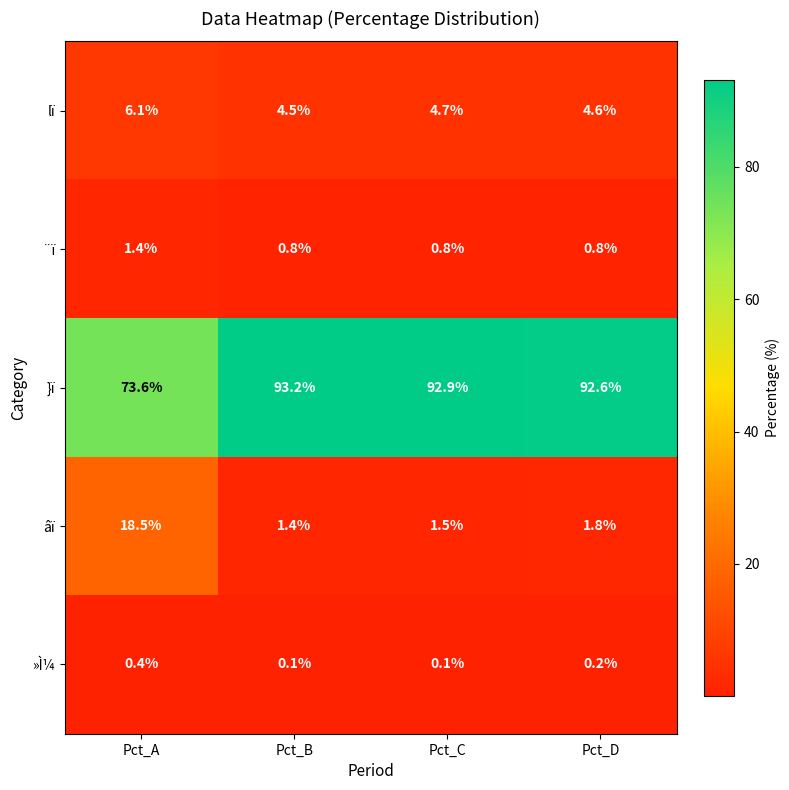

List the labels in order of lï value, smallest first.

Pct_B, Pct_D, Pct_C, Pct_A